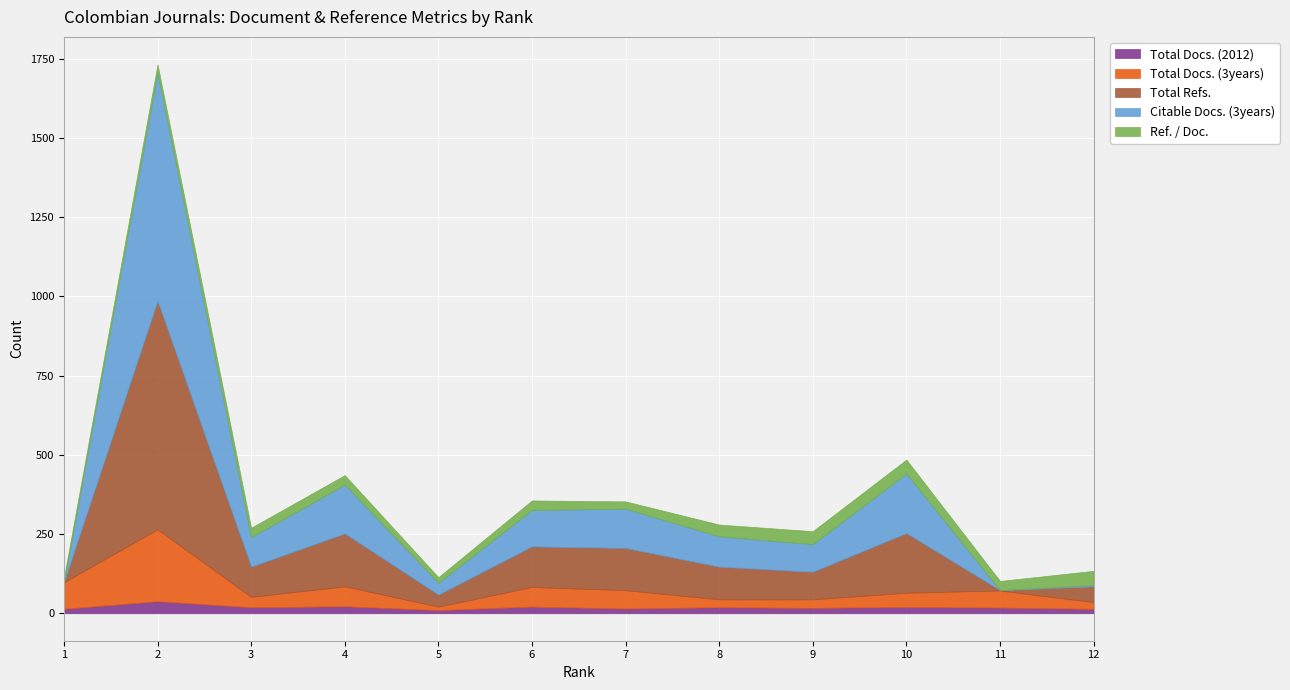

Reading left to right, what are all the values shown in this chart?

Total Docs. (2012): 14	38	19	22	10	21	15	19	17	20	18	14
Total Docs. (3years): 84	227	33	63	11	62	58	25	27	45	54	21
Total Refs.: 0	721	95	167	38	128	133	103	87	188	1	50
Citable Docs. (3years): 0	720	93	154	37	115	124	96	87	188	0	4
Ref. / Doc.: 14	26	30	30	18	30	23	37	41	44	29	45